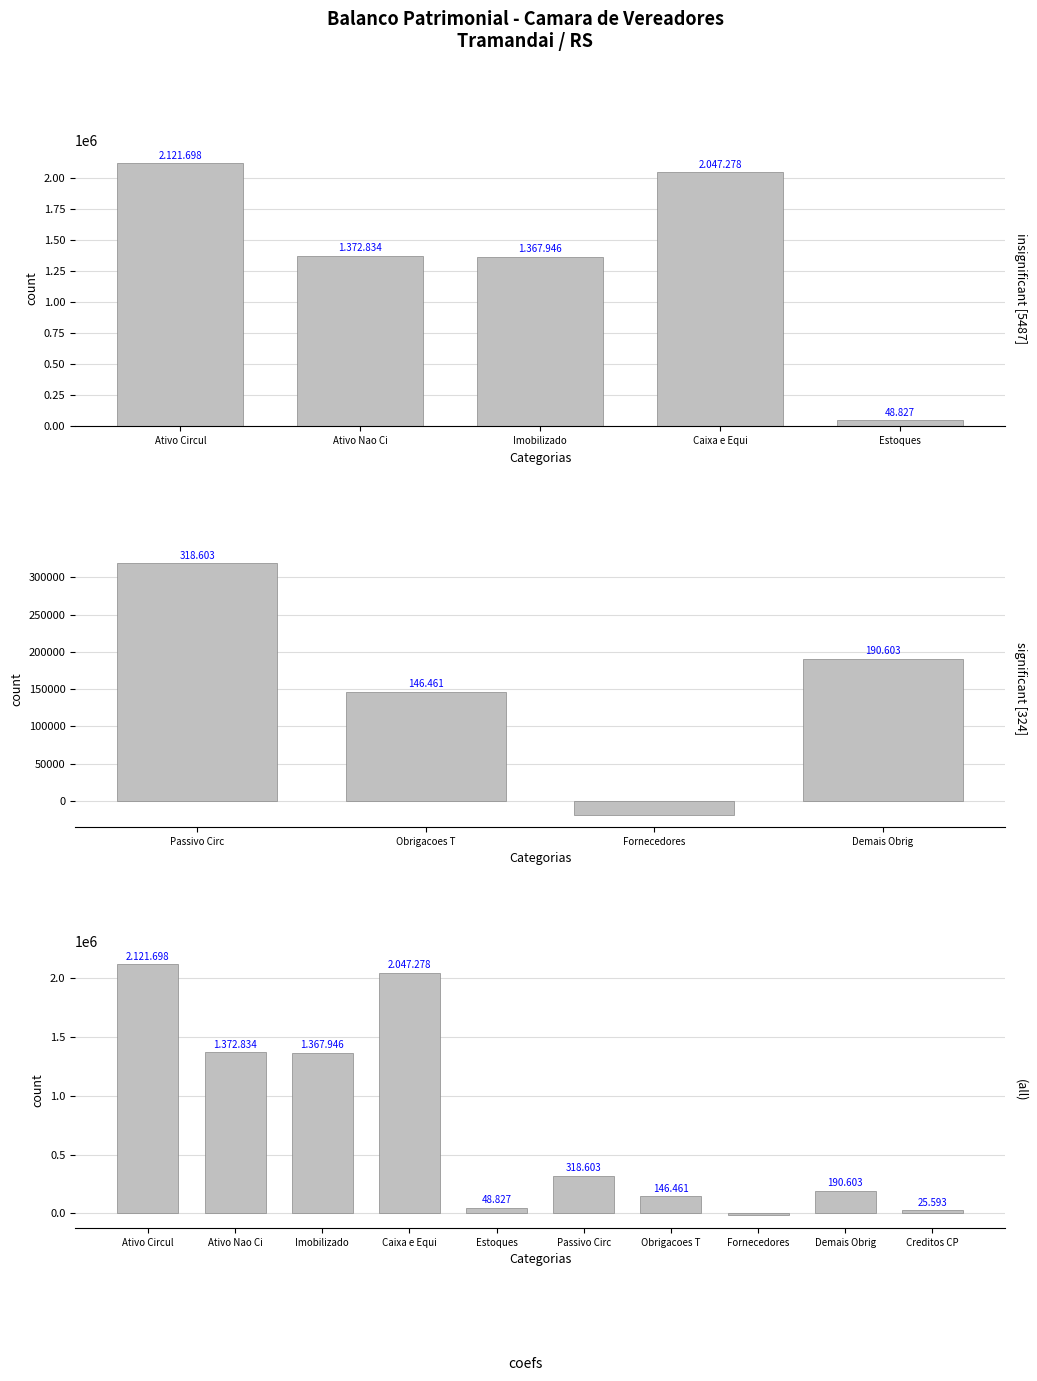

How many data points does each series have?

10